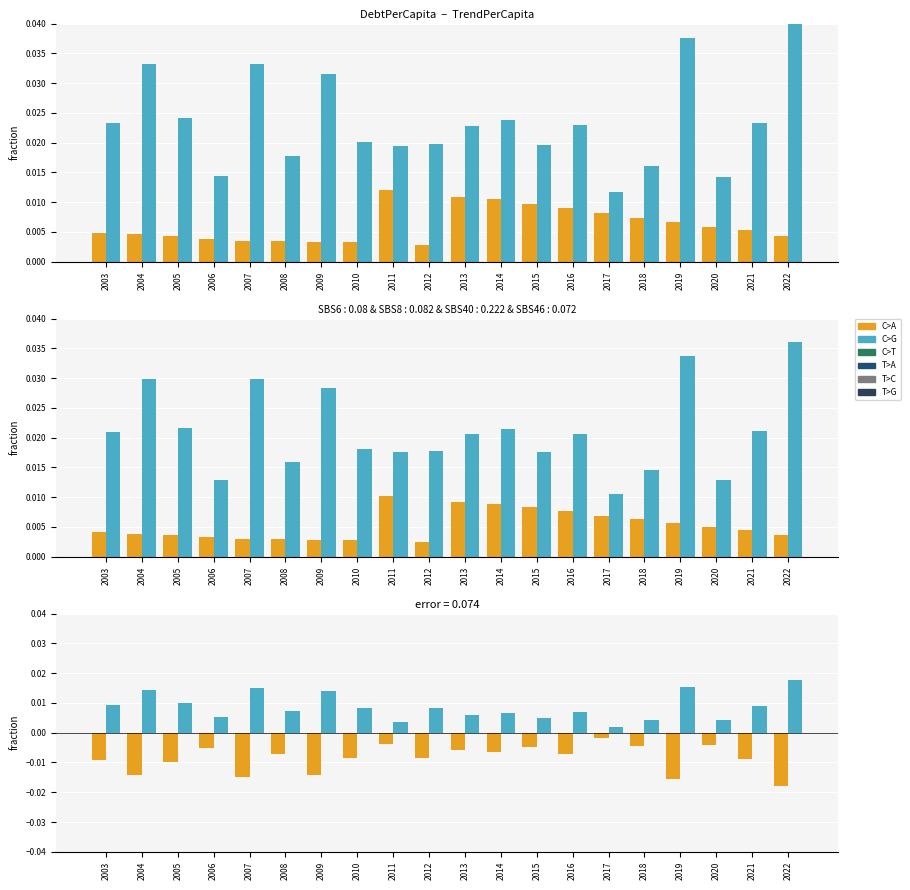

What is the sum of all TrendPerCapita values?

0.2